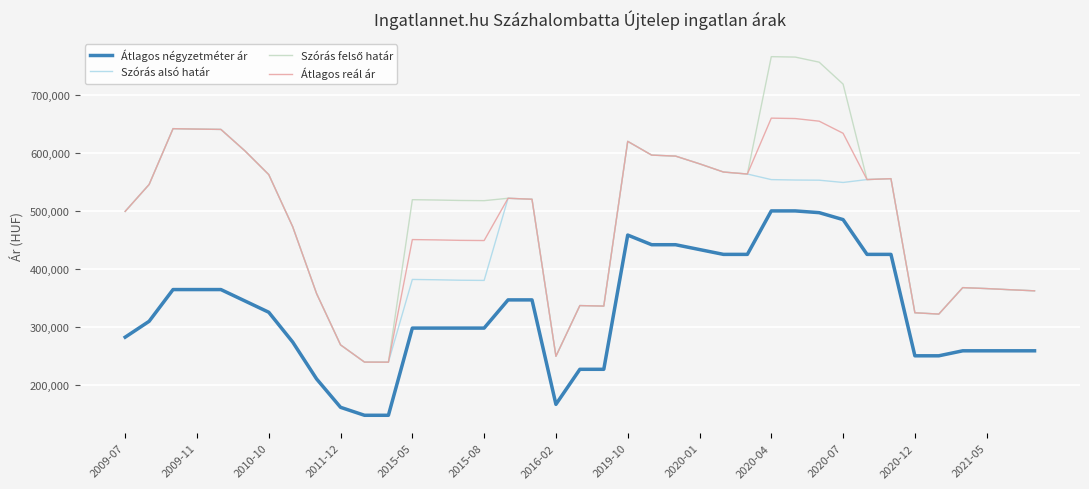

What is the greatest value displayed?

766140